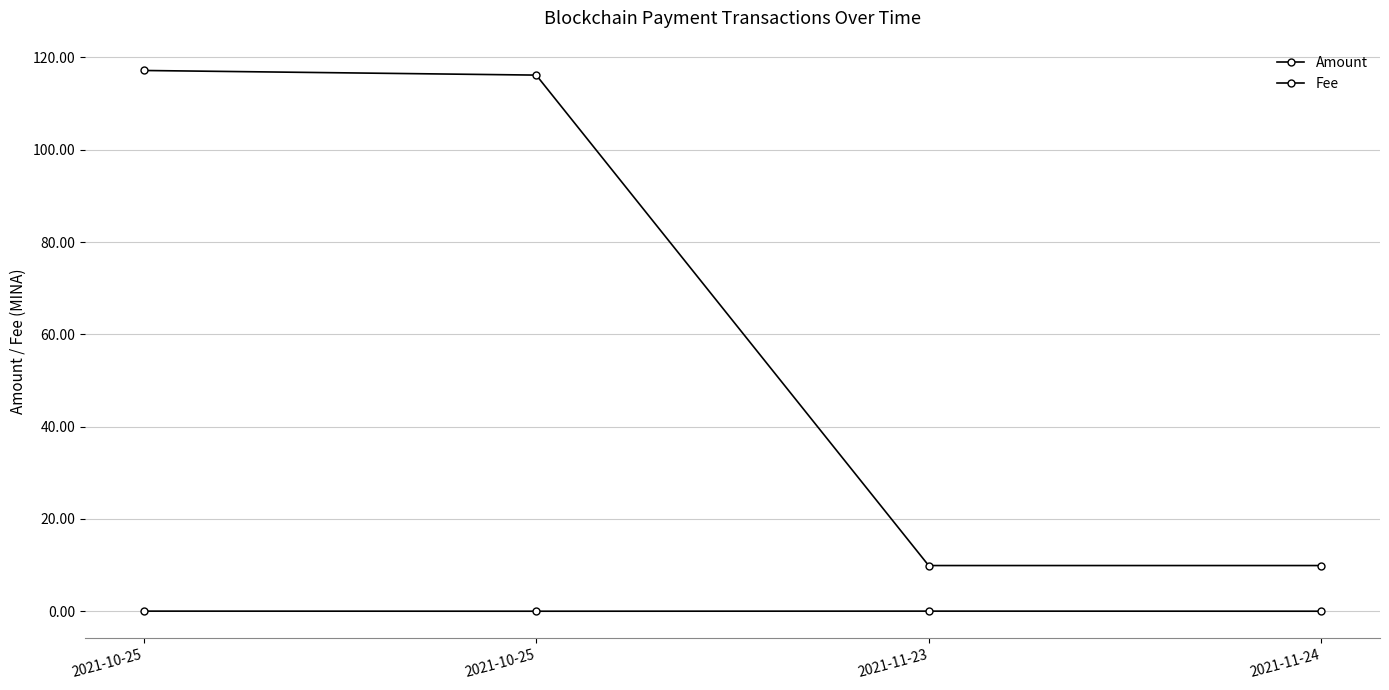

Between 2021-10-25 and 2021-10-25, which series saw the biggest shift?

Amount